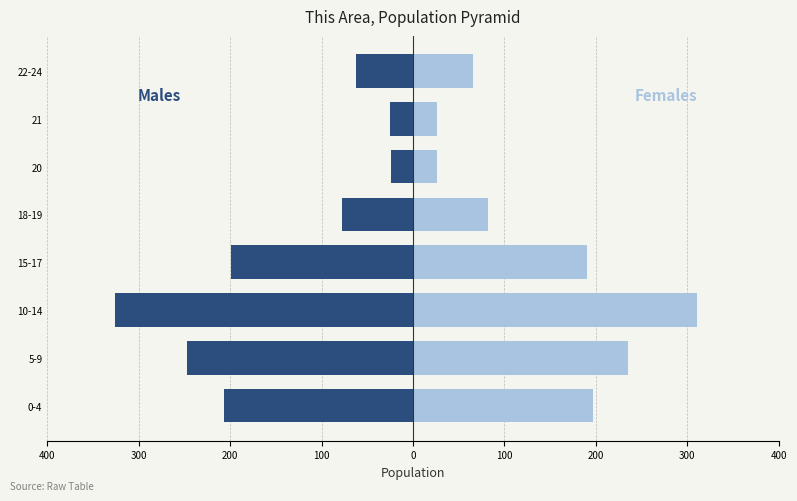

At how many categories does at least one series exceed 45?

6